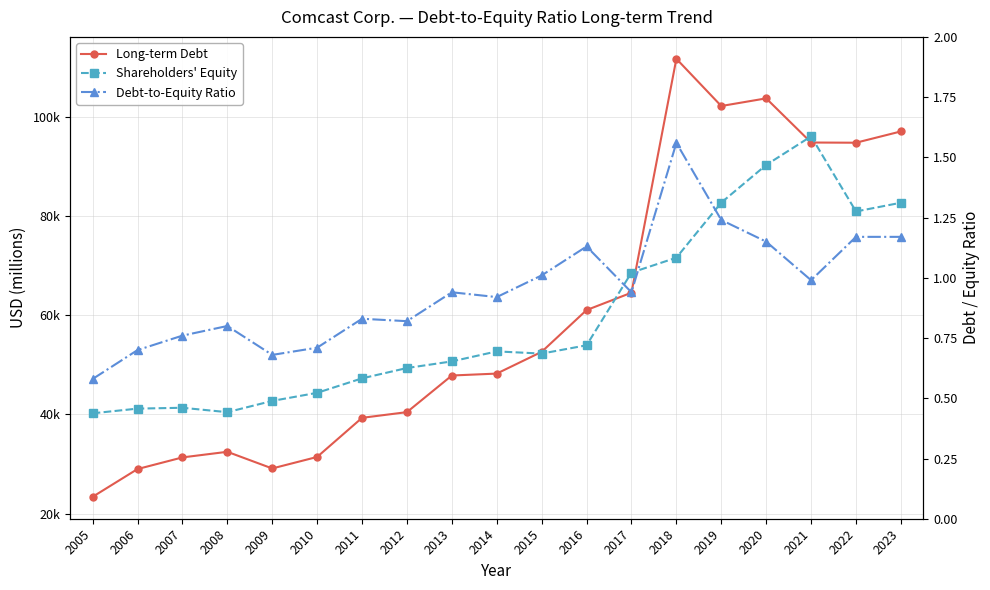

At which label does Long-term Debt reach its minimum?

2005